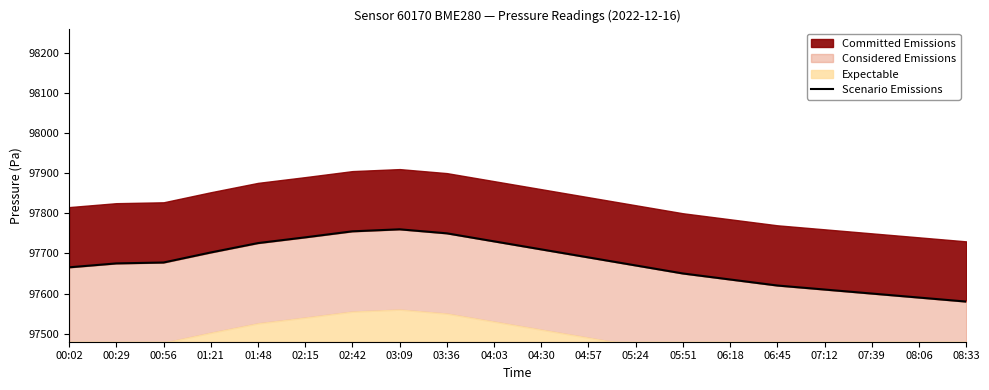

Is it true that the value at 08:33 is 97580.0?

True